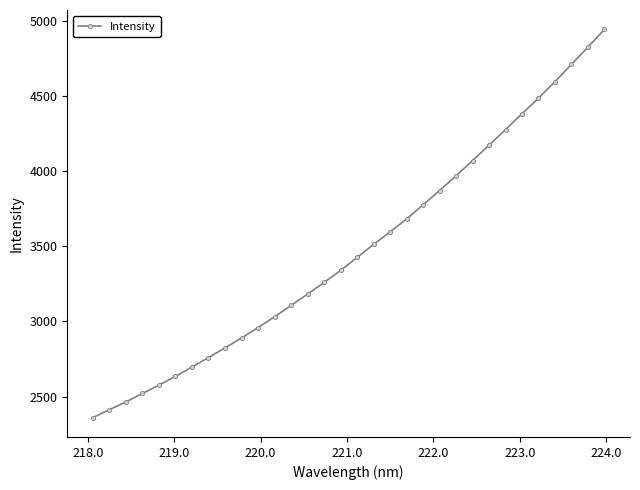

What is the maximum value shown in the chart?

4944.8